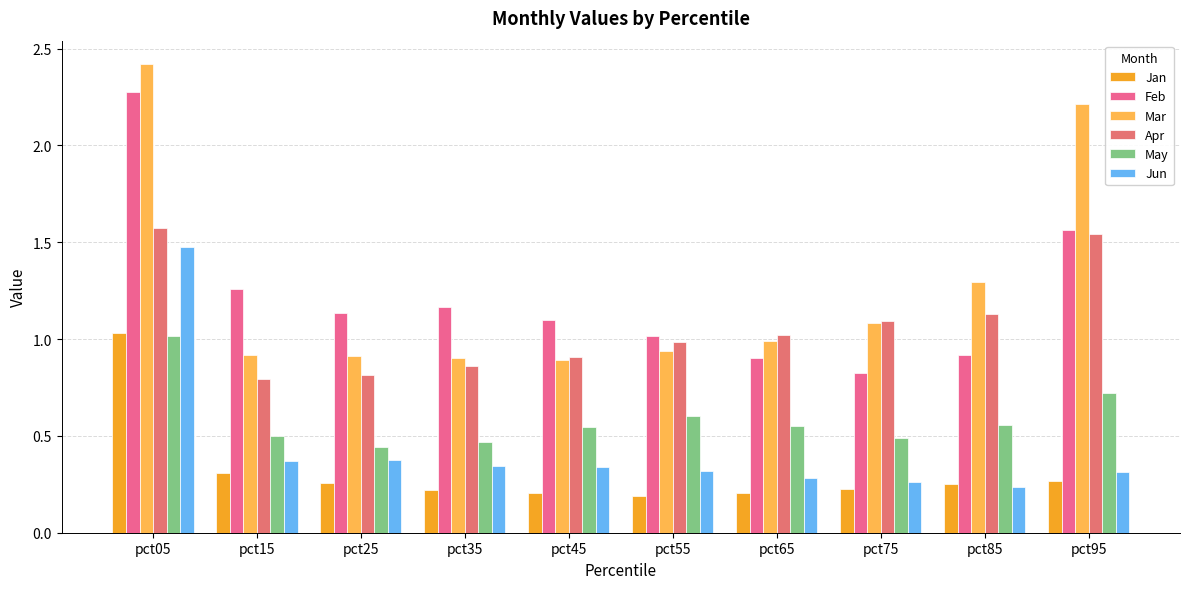

How many bars are there in total?

60